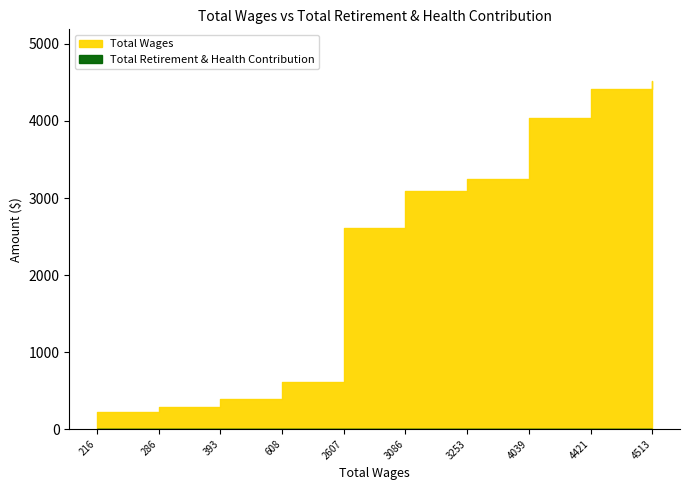

Reading left to right, extract all data points from this chart.

Total Wages: 216	286	393	608	2607	3086	3253	4039	4421	4513
Total Retirement & Health Contribution: 0	0	0	0	0	0	0	0	0	0